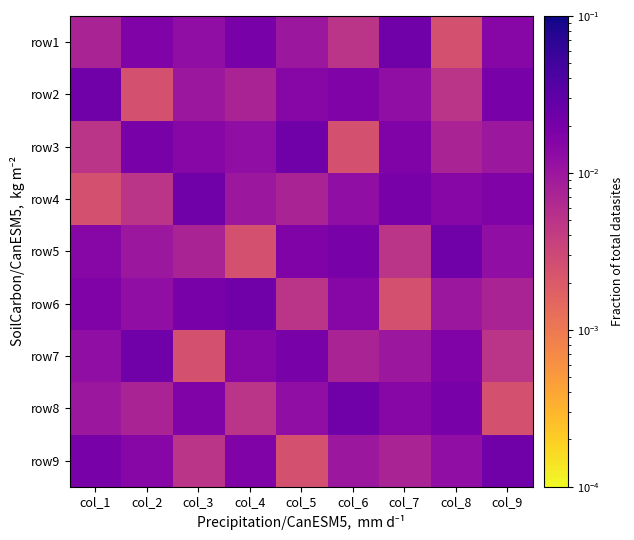

Reading left to right, what are all the values shown in this chart?

row1: col_1=0.0	col_2=0.0	col_3=0.0	col_4=0.0	col_5=0.0	col_6=0.0	col_7=0.0	col_8=0.0	col_9=0.0
row2: col_1=0.0	col_2=0.0	col_3=0.0	col_4=0.0	col_5=0.0	col_6=0.0	col_7=0.0	col_8=0.0	col_9=0.0
row3: col_1=0.0	col_2=0.0	col_3=0.0	col_4=0.0	col_5=0.0	col_6=0.0	col_7=0.0	col_8=0.0	col_9=0.0
row4: col_1=0.0	col_2=0.0	col_3=0.0	col_4=0.0	col_5=0.0	col_6=0.0	col_7=0.0	col_8=0.0	col_9=0.0
row5: col_1=0.0	col_2=0.0	col_3=0.0	col_4=0.0	col_5=0.0	col_6=0.0	col_7=0.0	col_8=0.0	col_9=0.0
row6: col_1=0.0	col_2=0.0	col_3=0.0	col_4=0.0	col_5=0.0	col_6=0.0	col_7=0.0	col_8=0.0	col_9=0.0
row7: col_1=0.0	col_2=0.0	col_3=0.0	col_4=0.0	col_5=0.0	col_6=0.0	col_7=0.0	col_8=0.0	col_9=0.0
row8: col_1=0.0	col_2=0.0	col_3=0.0	col_4=0.0	col_5=0.0	col_6=0.0	col_7=0.0	col_8=0.0	col_9=0.0
row9: col_1=0.0	col_2=0.0	col_3=0.0	col_4=0.0	col_5=0.0	col_6=0.0	col_7=0.0	col_8=0.0	col_9=0.0